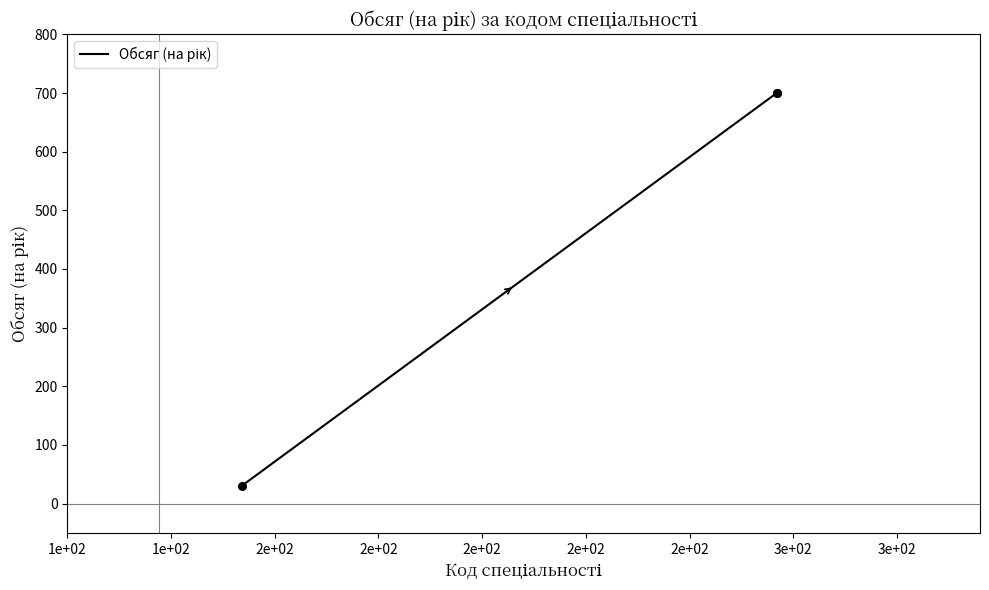

Between 1e+02 and 1e+02, which is larger?

1e+02